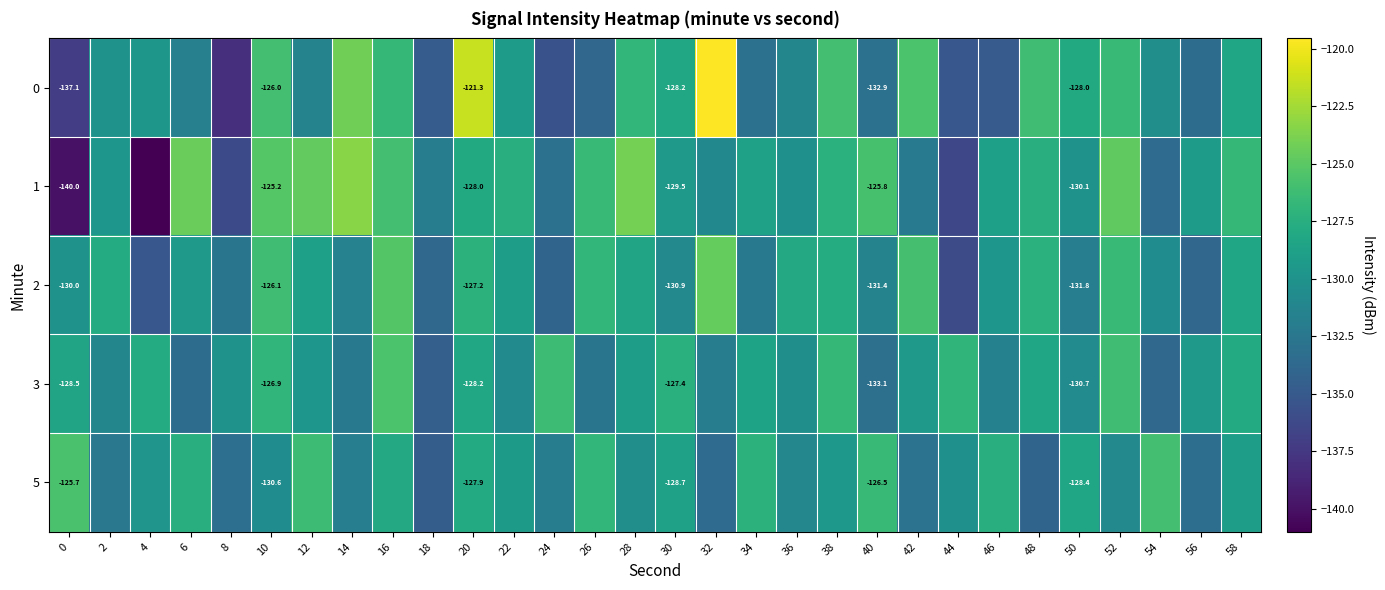

Rank the categories by 0 value from highest to lowest.

32, 20, 14, 42, 38, 10, 48, 52, 16, 28, 50, 30, 58, 22, 4, 2, 54, 36, 12, 6, 40, 34, 56, 26, 18, 46, 44, 24, 0, 8